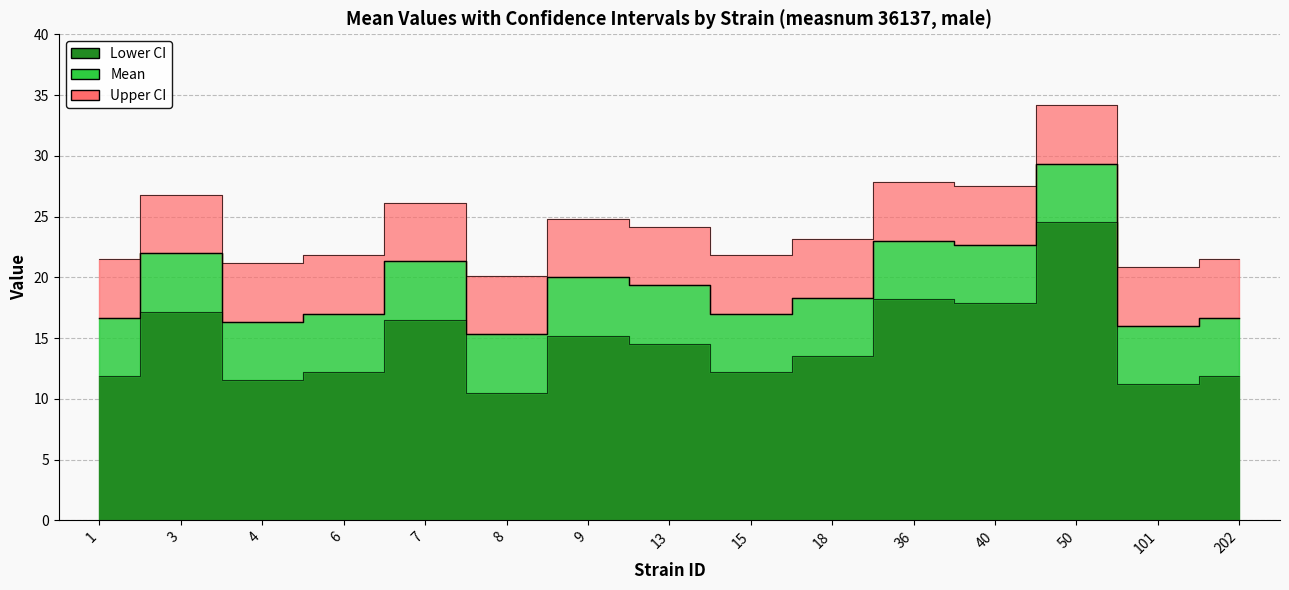

What is the difference between the mean values at 15 and 3?

5.0